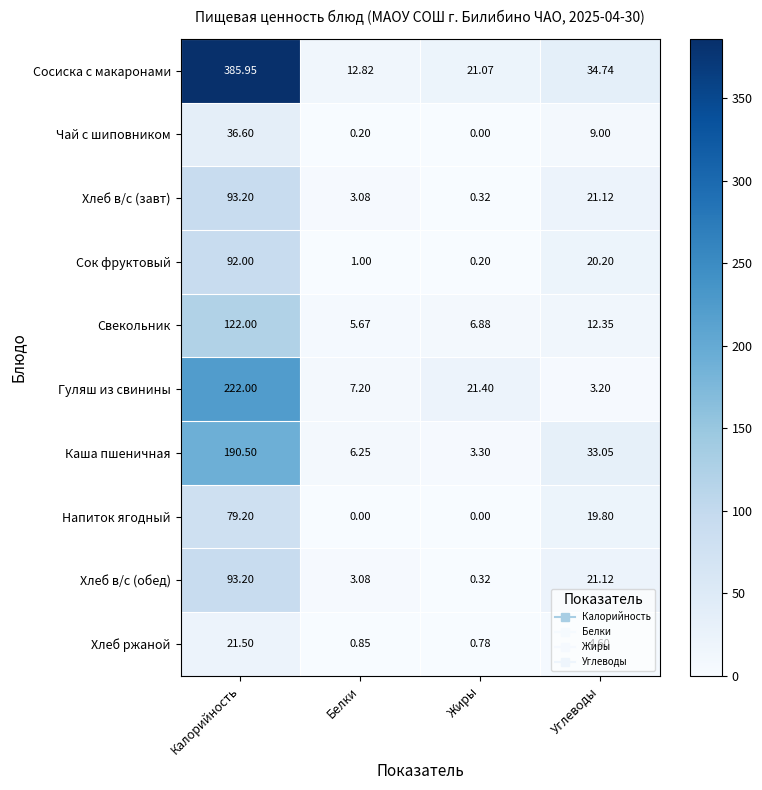

Which series has the largest range (max minus min)?

Сосиска с макаронами